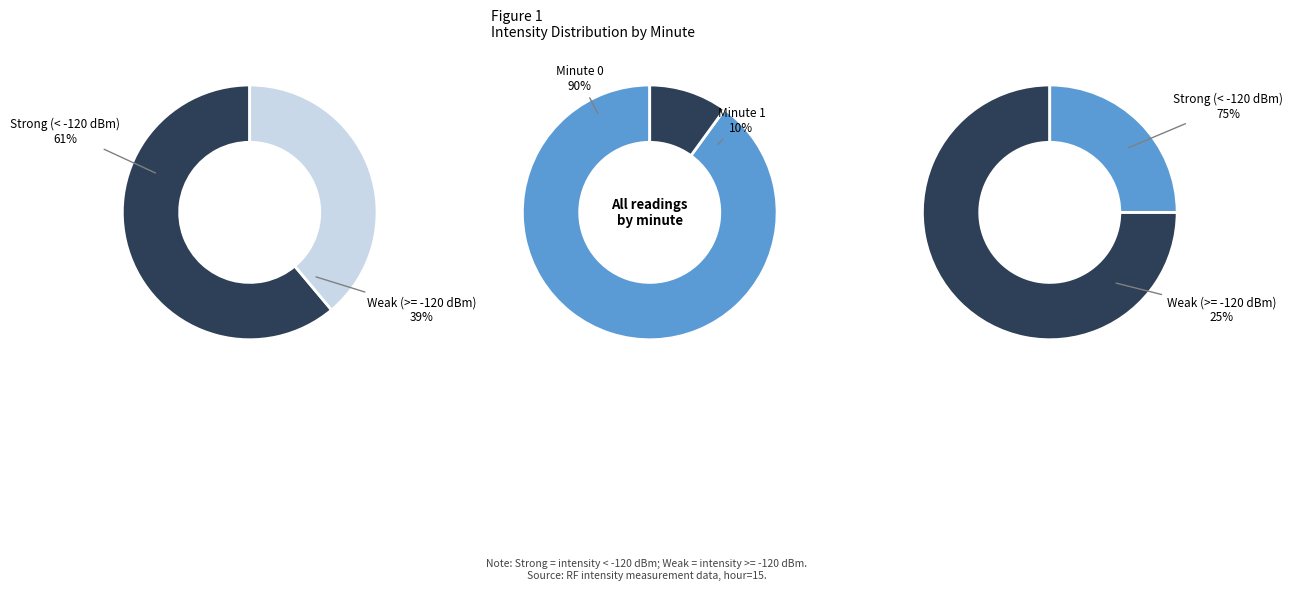

Does any single category account for the majority?

Yes